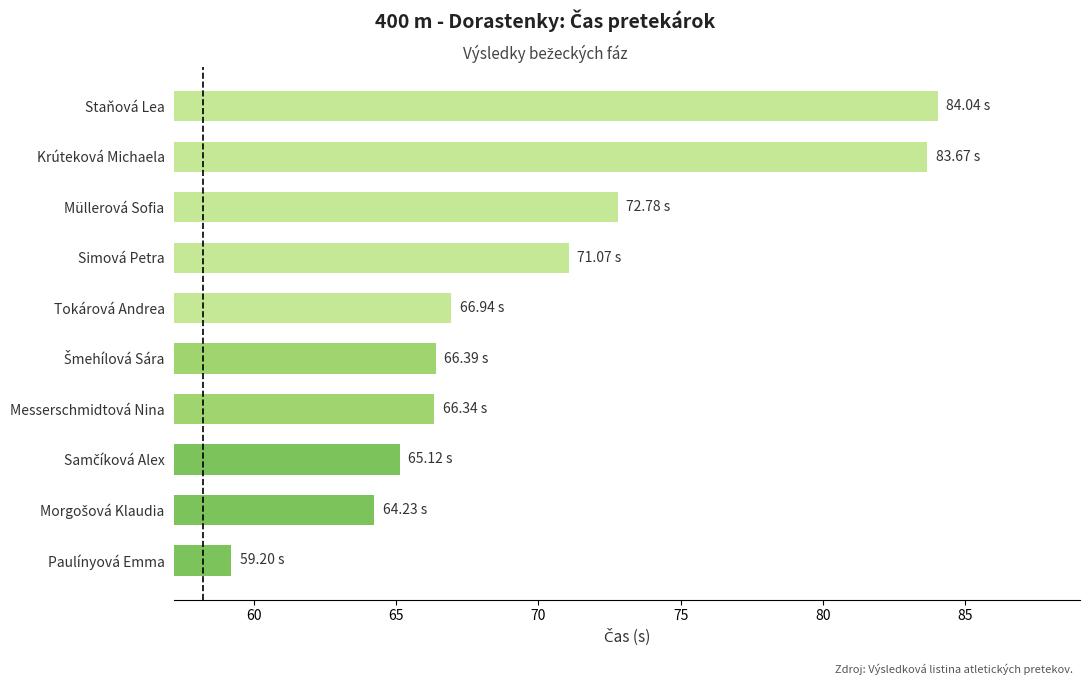

What is the ratio of the value at Messerschmidtová Nina to the value at Paulínyová Emma?

1.1